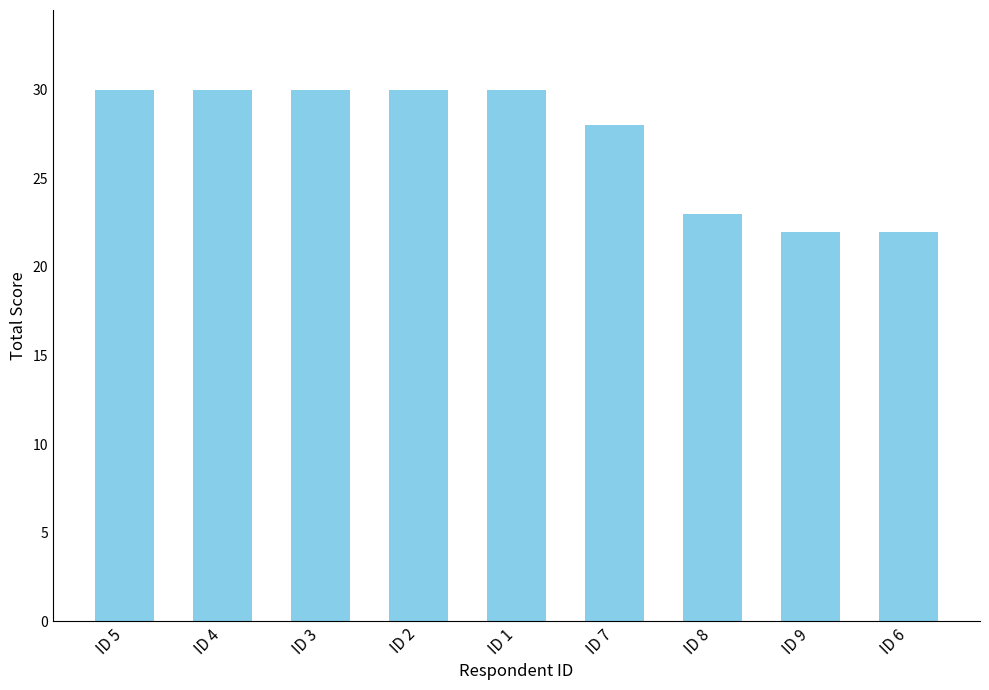

What is the ratio of the value at ID 6 to the value at ID 3?

0.7